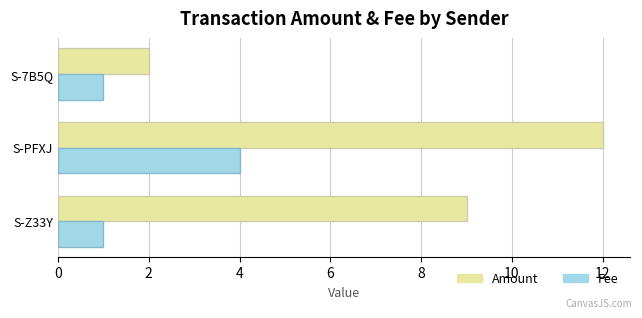

At which label is Amount closest to 7?

S-Z33Y